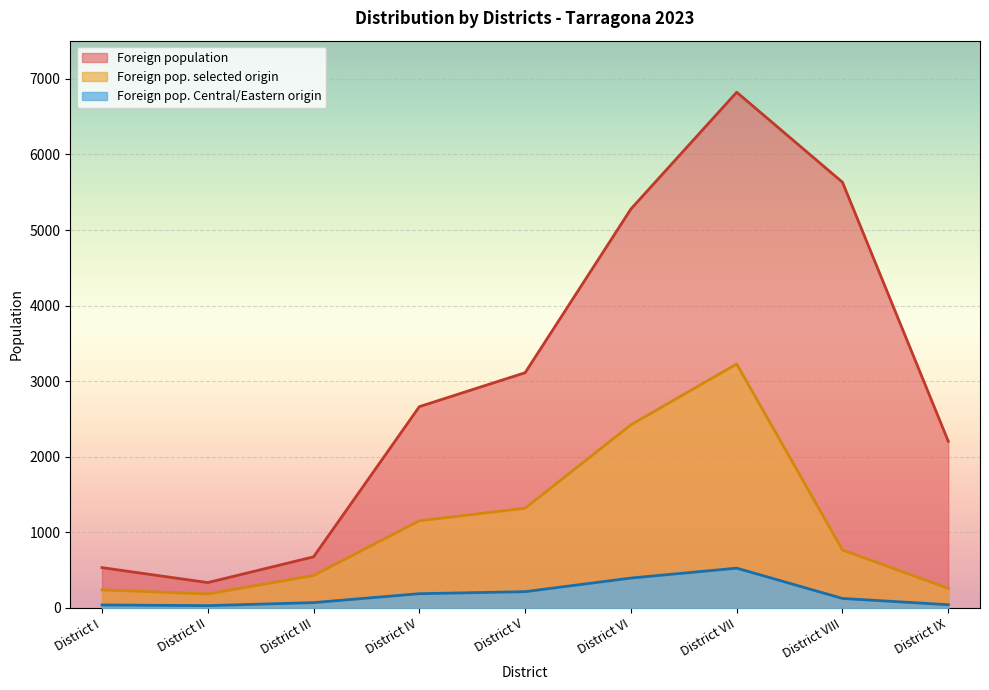

What is the minimum value for Foreign pop. selected origin (col3)?

184